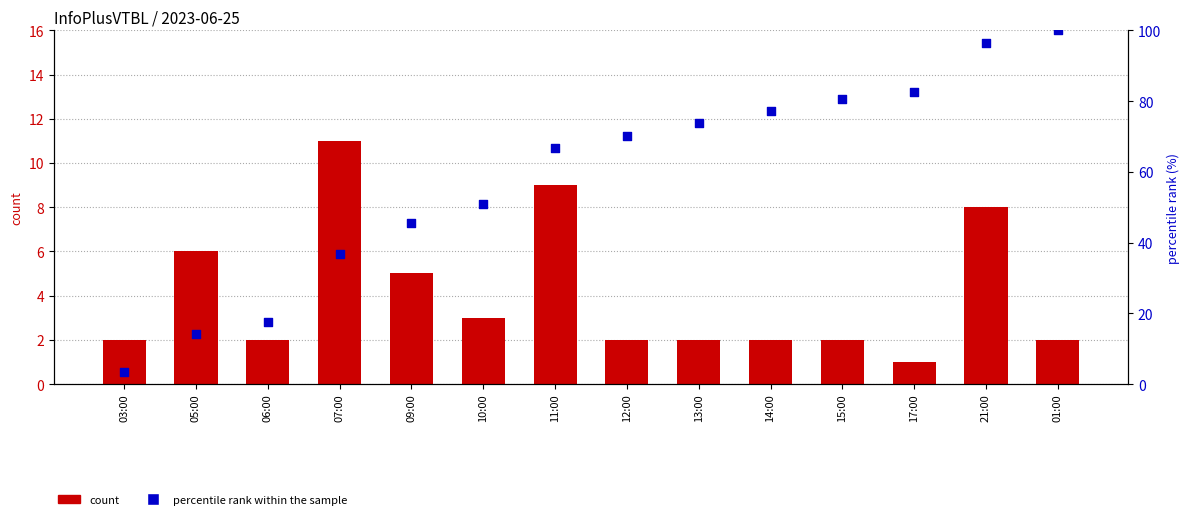

Is the value of percentile rank within the sample at 11:00 greater than the value of count at 06:00?

Yes